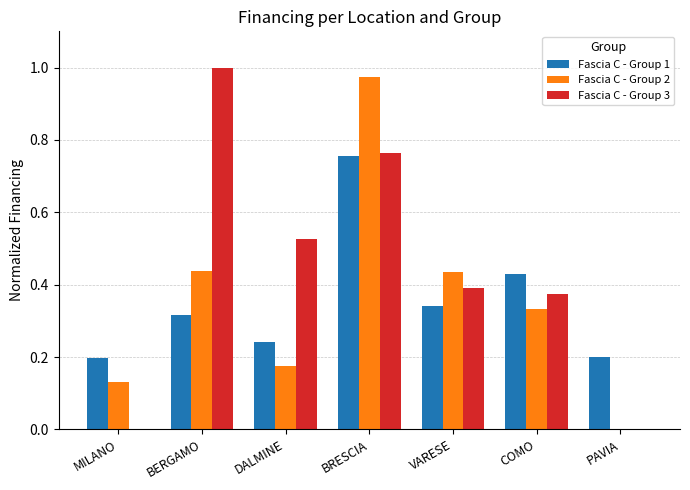

At which label does Fascia C - Group 2 reach its peak?

BRESCIA